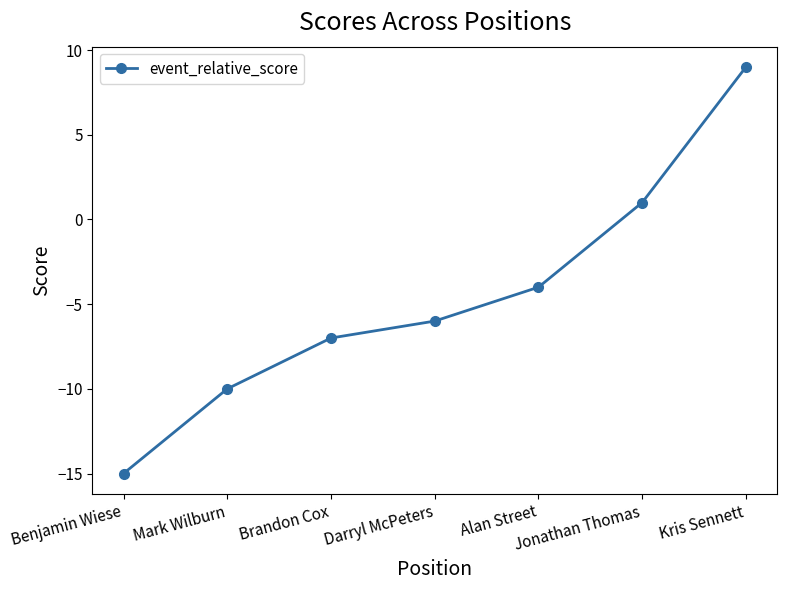

What is the label of the 5th point from the right?

Brandon Cox